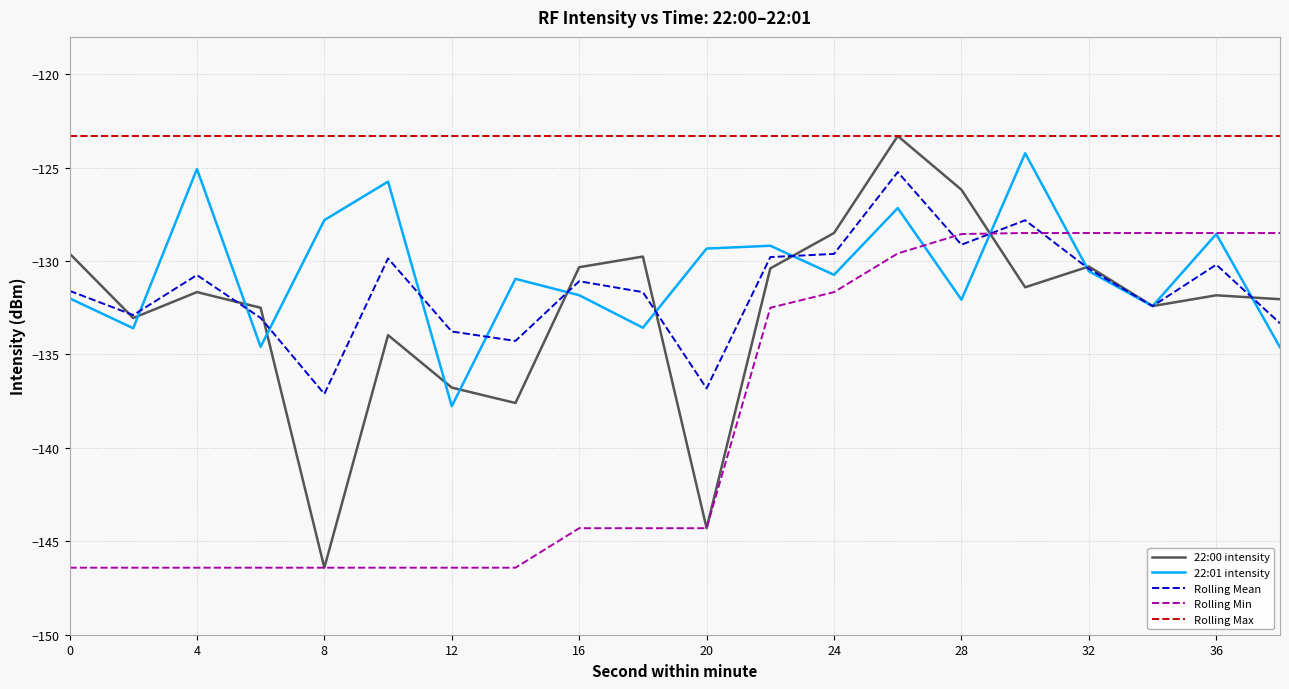

What is the maximum value for 22:00 intensity?

-123.3